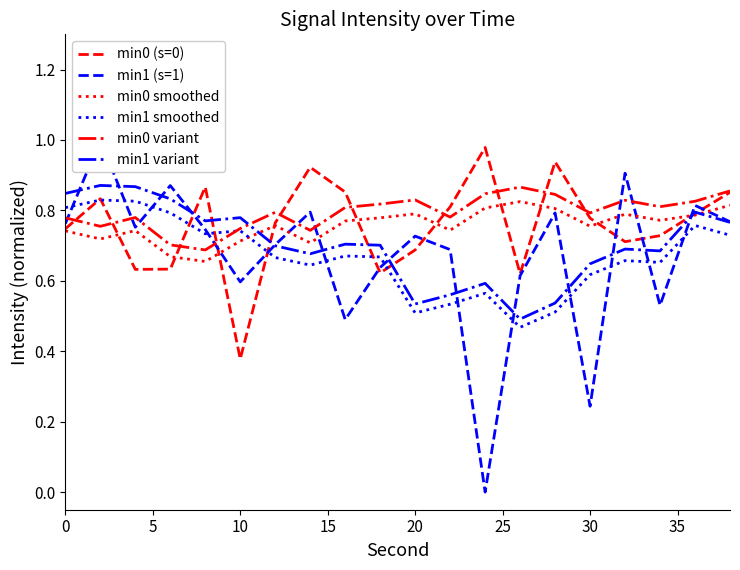

Rank the series by their maximum value, from lowest to highest.

min0 smoothed, min1 smoothed, min0 variant, min1 variant, min0 (s=0), min1 (s=1)